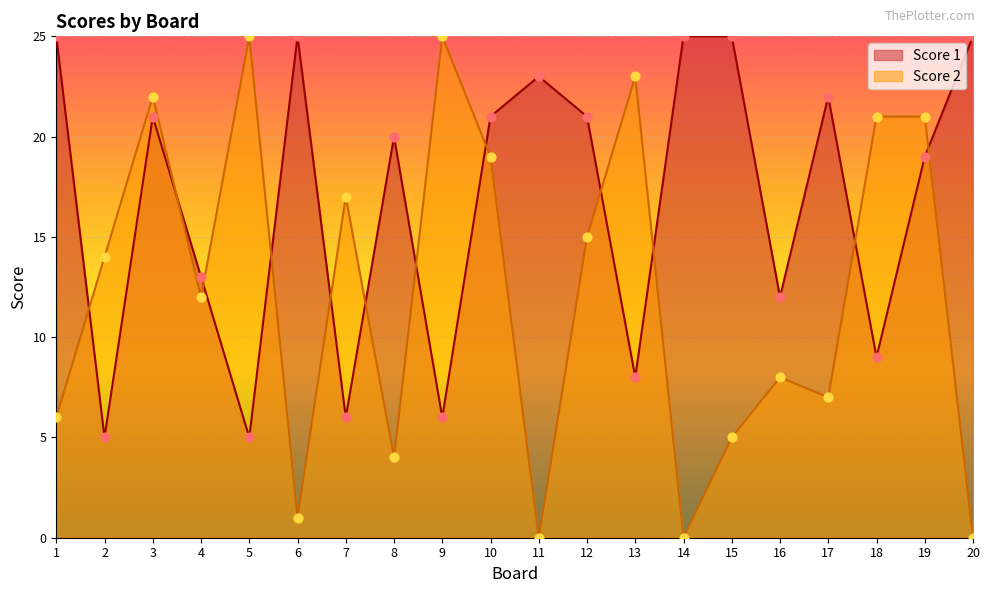

At which category is the sum across all series the highest?

3